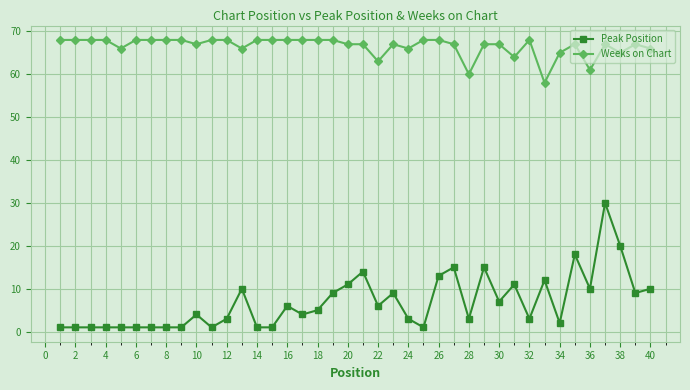

What is the maximum value shown in the chart?

68